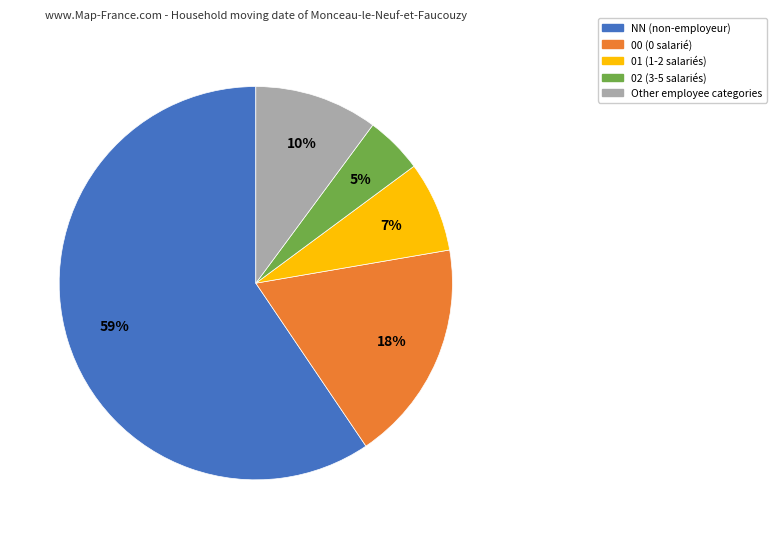

Is there any slice that represents more than half of the pie?

Yes